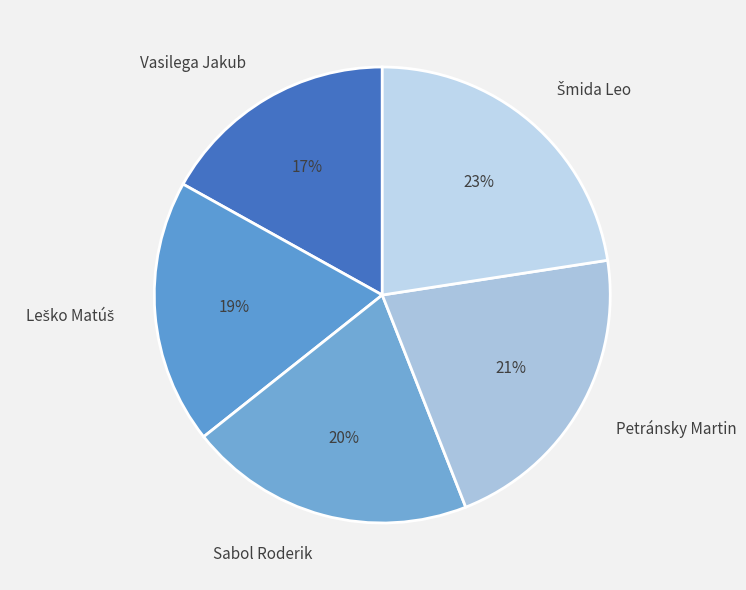

Which category has the smallest portion of the pie?

Vasilega Jakub